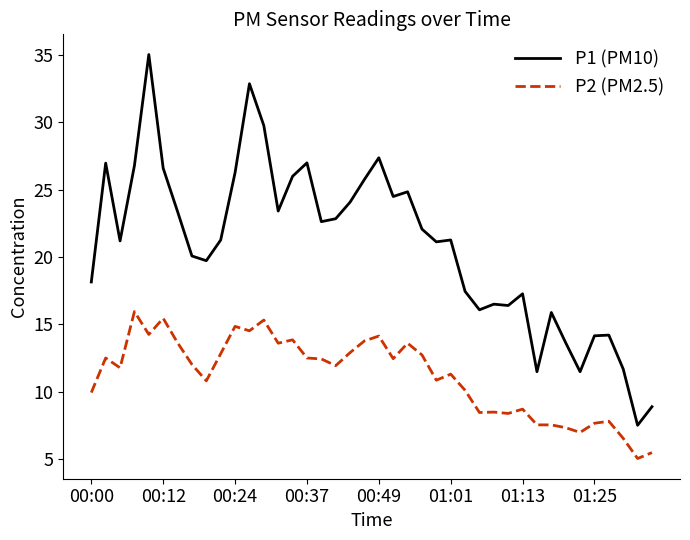

What is the smallest value displayed?

5.0